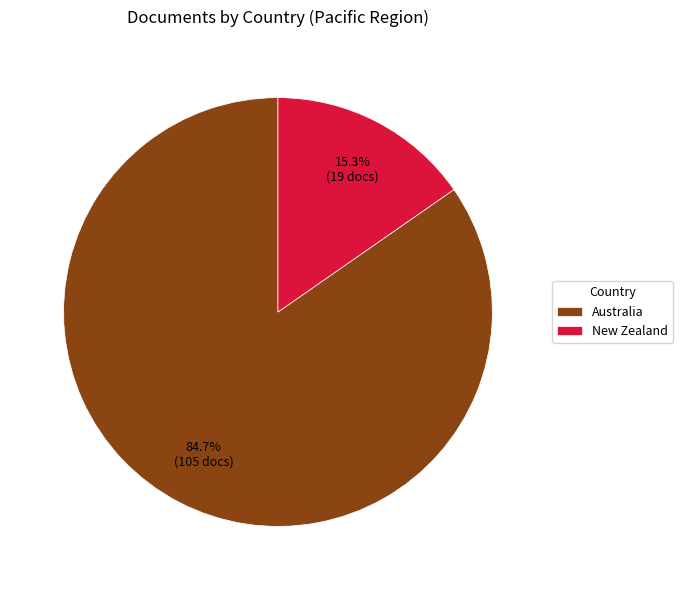

To the nearest percent, what is the combined percentage of New Zealand and Australia?

100%